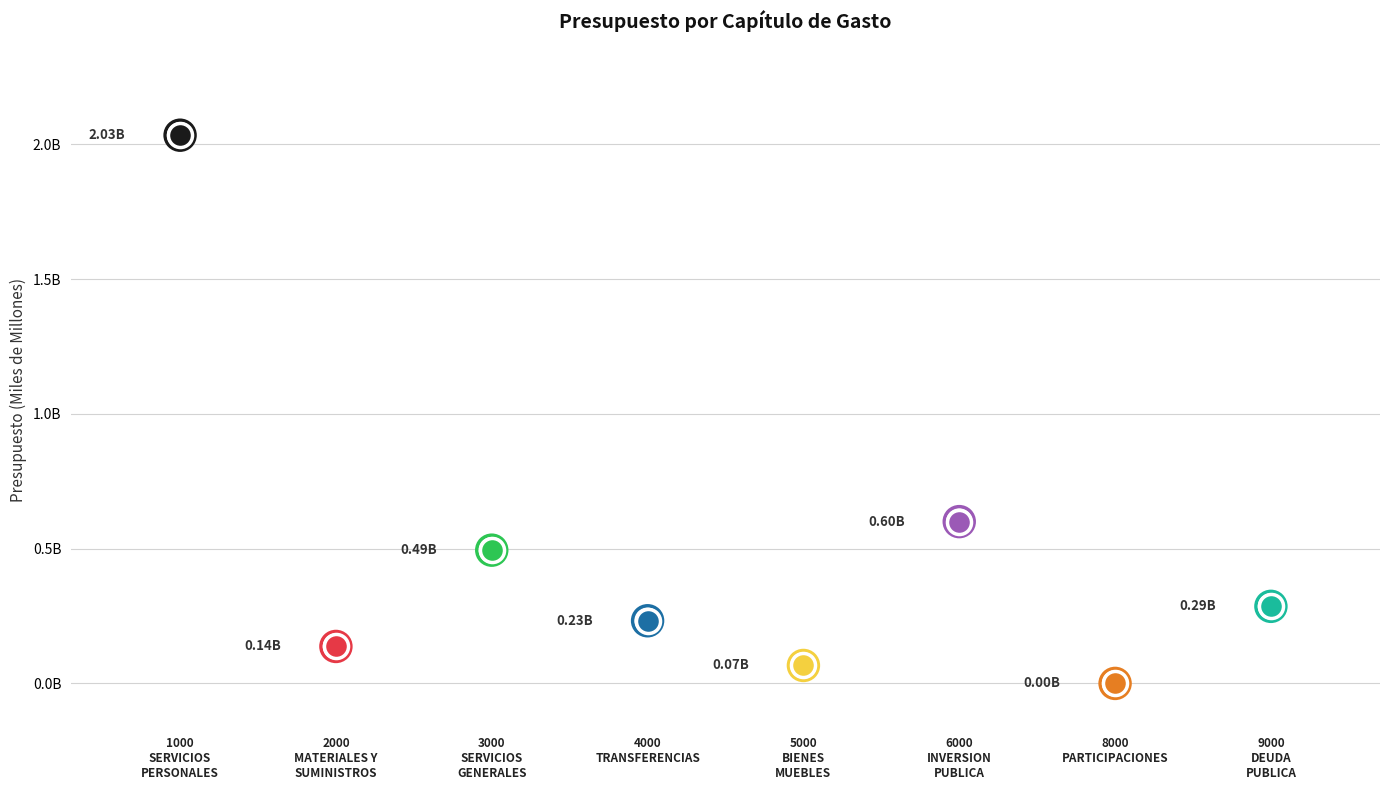

What is the change in value from TRANSFERENCIAS, ASIGNACIONES, SUBSIDIOS to BIENES MUEBLES, INMUEBLES E INTANGIBLES?

-165886127.2